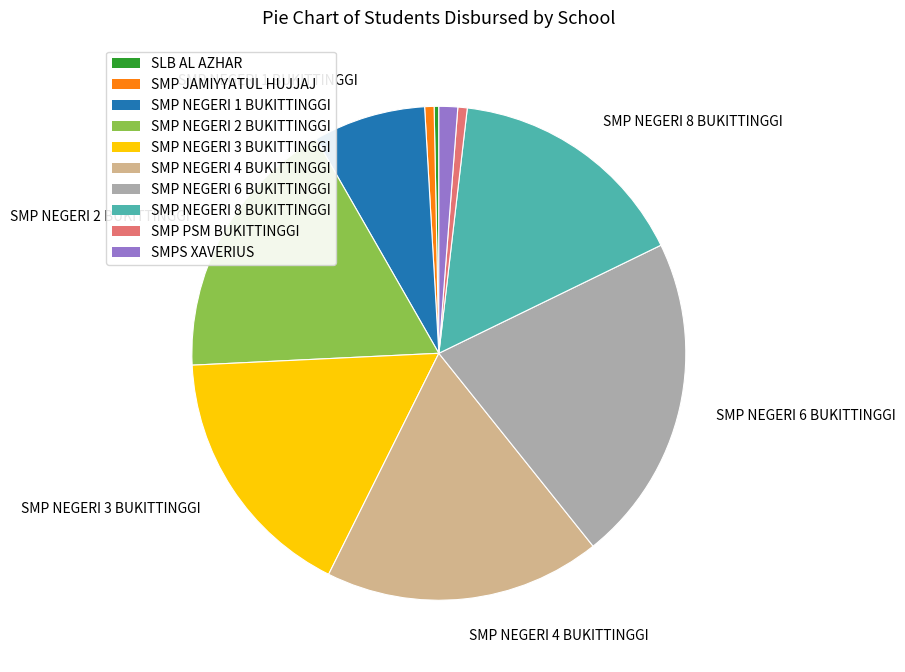

Do SMP NEGERI 6 BUKITTINGGI and SLB AL AZHAR together represent more than half of the pie?

No